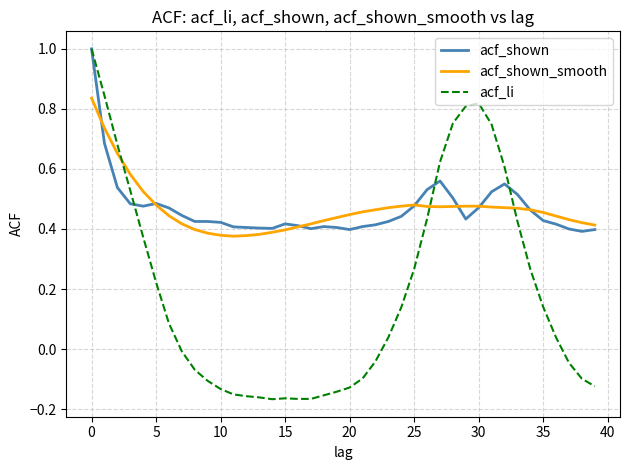

How many lines are shown in the chart?

3